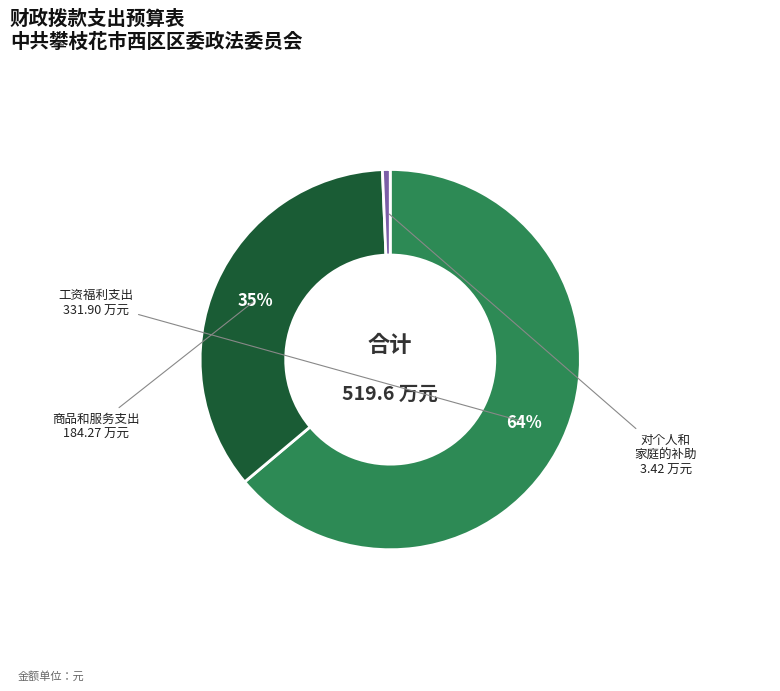

To the nearest percent, what is the difference between the largest and smallest slice percentages?

63%